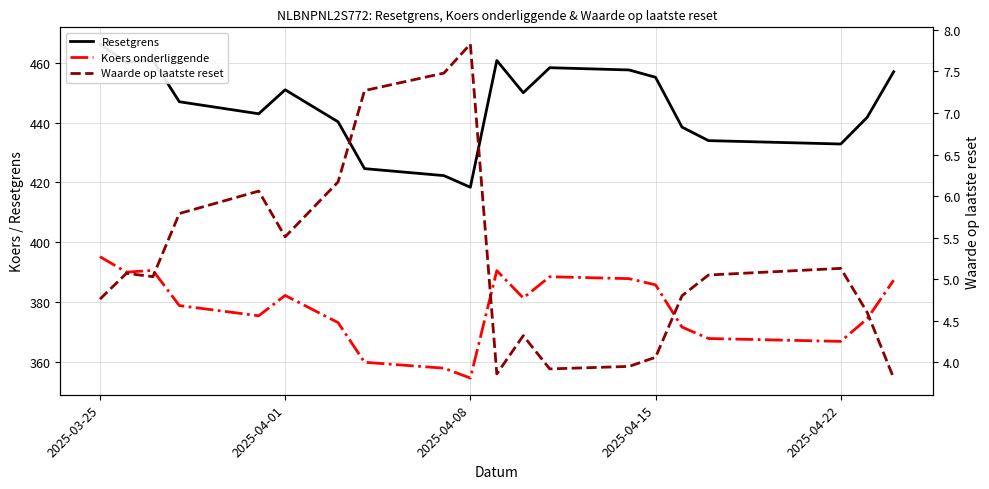

What is the difference between the maximum and second lowest values in the Resetgrens series?

44.0